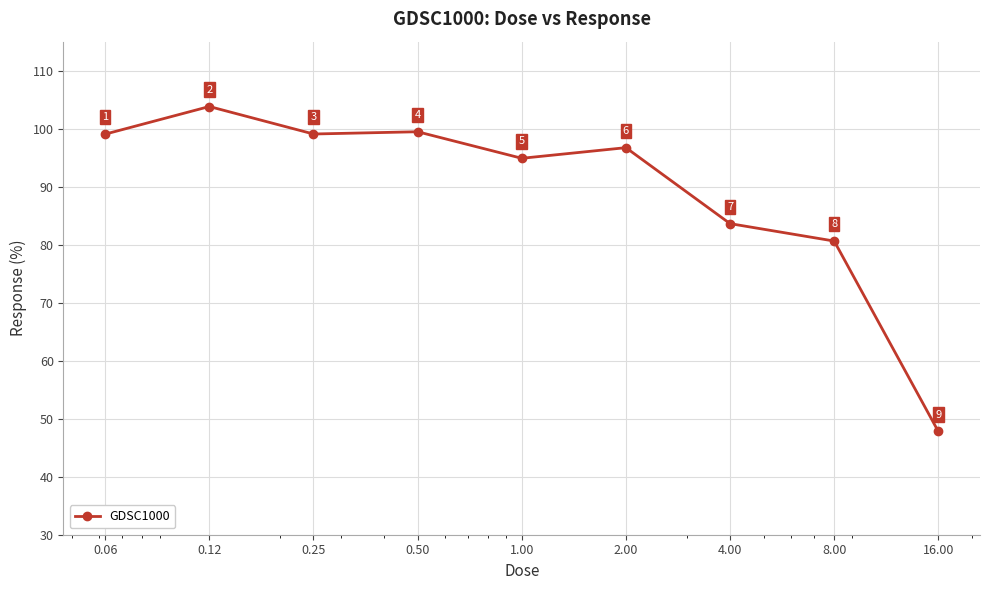

How many data points does each series have?

9